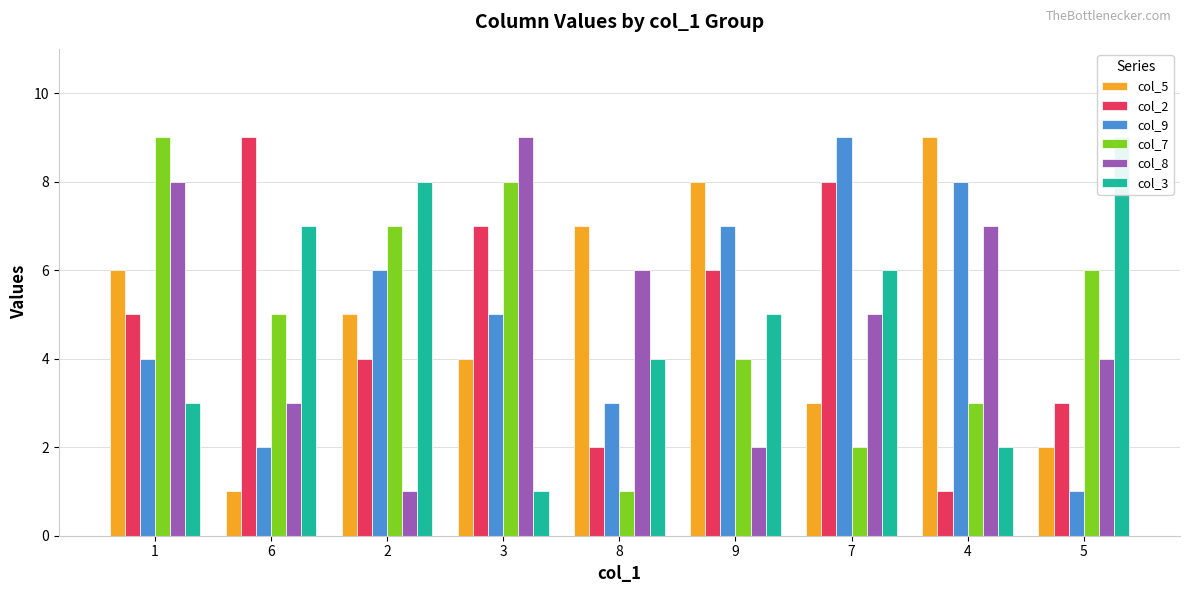

At which label does col_8 reach its minimum?

2